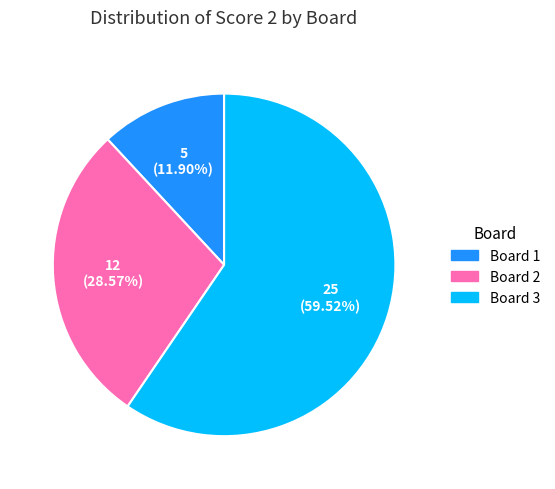

Is there any slice that represents more than half of the pie?

Yes